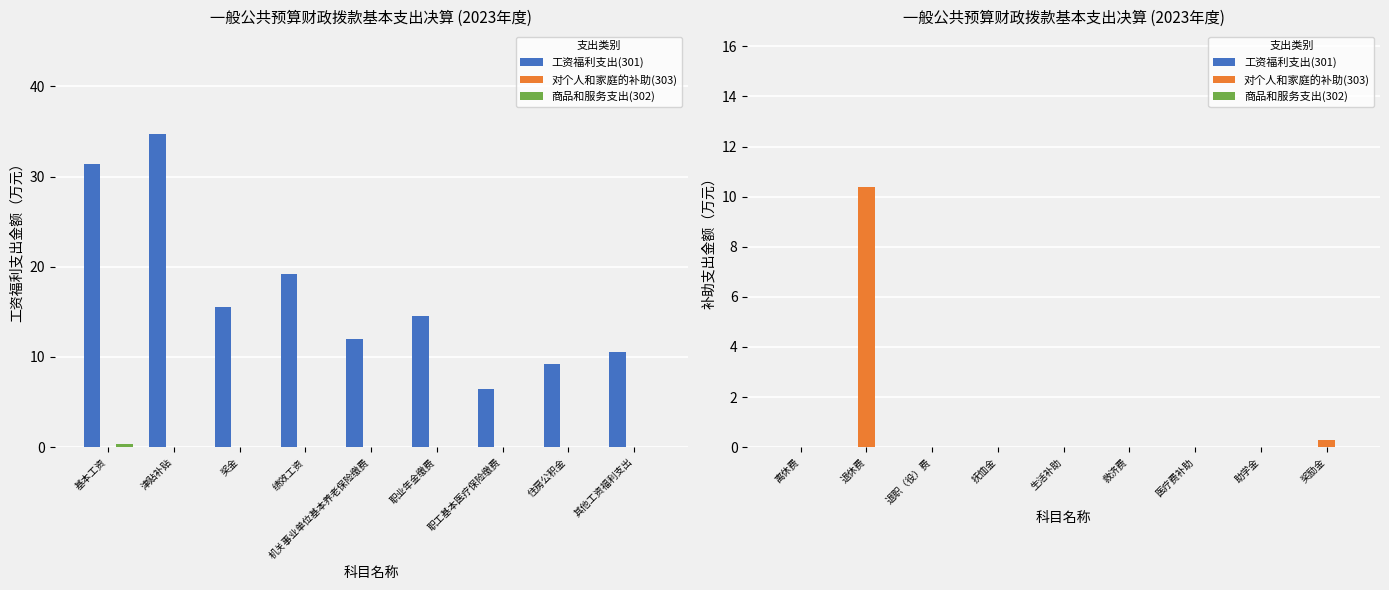

Is it true that 对个人和家庭的补助(303) equals 0.2 at 奖励金?

False